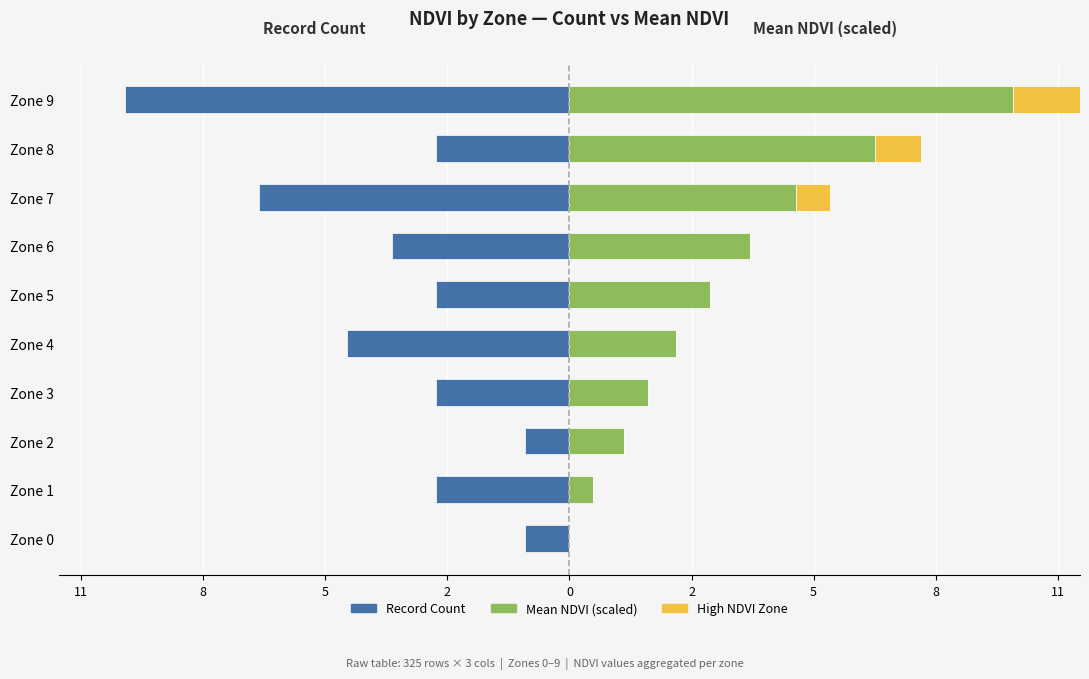

Reading left to right, extract all data points from this chart.

Record Count: -1.0	-3.0	-1.0	-3.0	-5.0	-3.0	-4.0	-7.0	-3.0	-10.0
Mean NDVI (scaled): 0.0	0.5	1.2	1.8	2.4	3.2	4.1	5.1	6.9	10.0
High NDVI Zone: 0.0	0.0	0.0	0.0	0.0	0.0	0.0	0.8	1.0	1.5